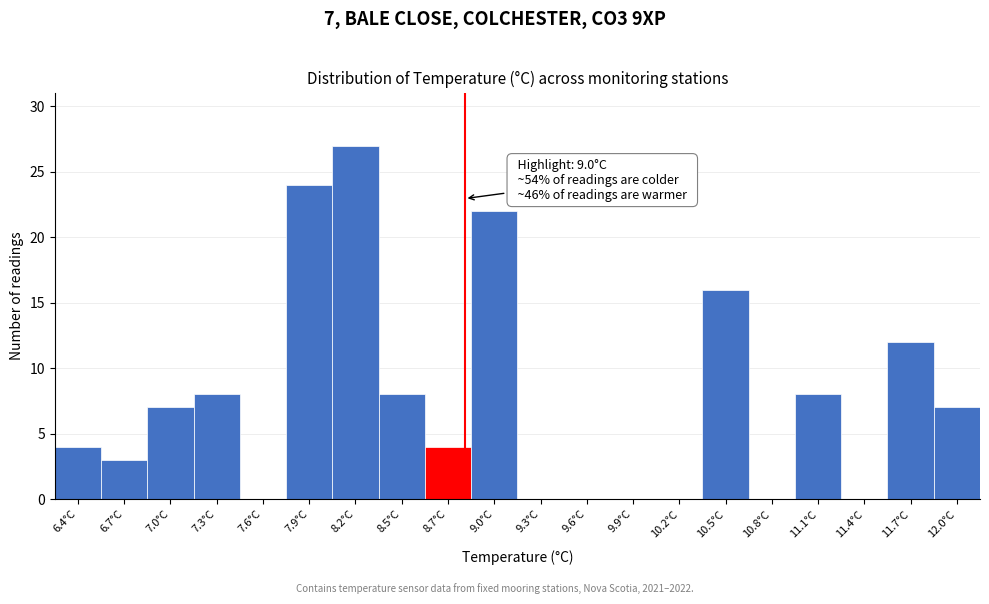

Reading left to right, transcribe all the data shown in this chart.

6.4°C=4	6.7°C=3	7.0°C=7	7.3°C=8	7.6°C=0	7.9°C=24	8.2°C=27	8.5°C=8	8.7°C=4	9.0°C=22	9.3°C=0	9.6°C=0	9.9°C=0	10.2°C=0	10.5°C=16	10.8°C=0	11.1°C=8	11.4°C=0	11.7°C=12	12.0°C=7